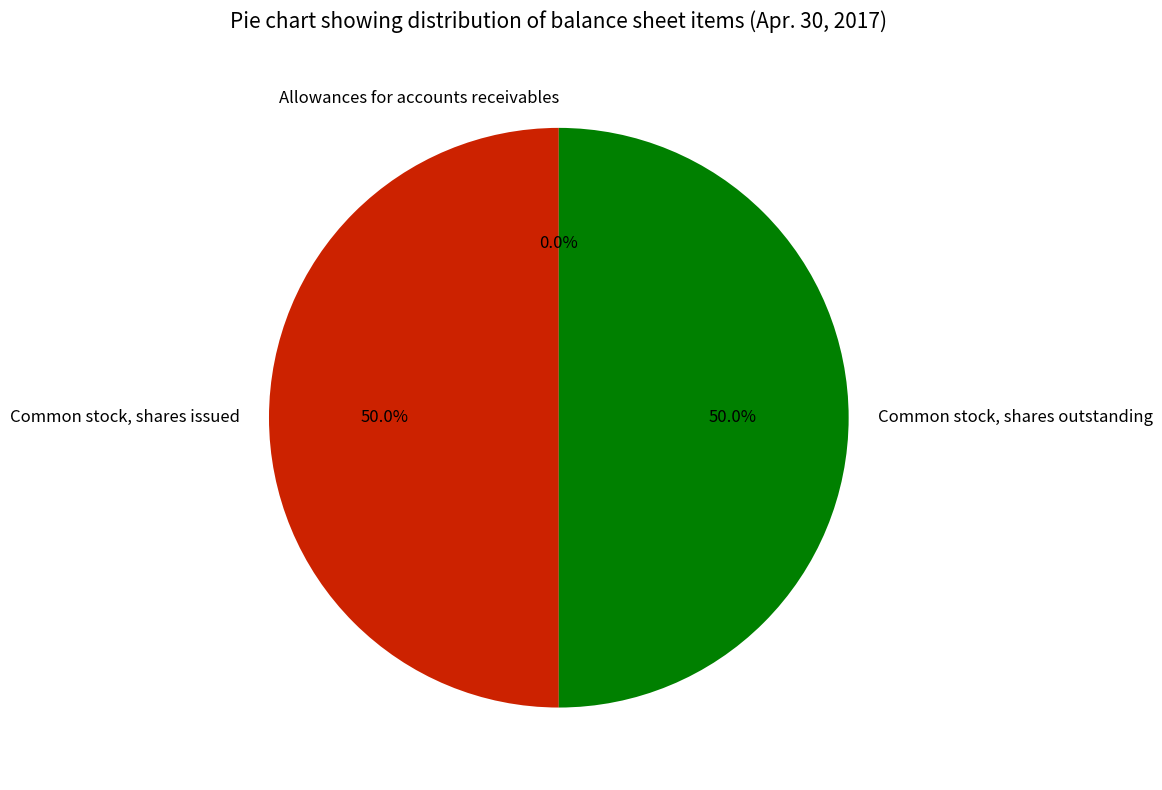

Combined, do Common stock, shares issued and Common stock, shares outstanding account for over 50%?

Yes